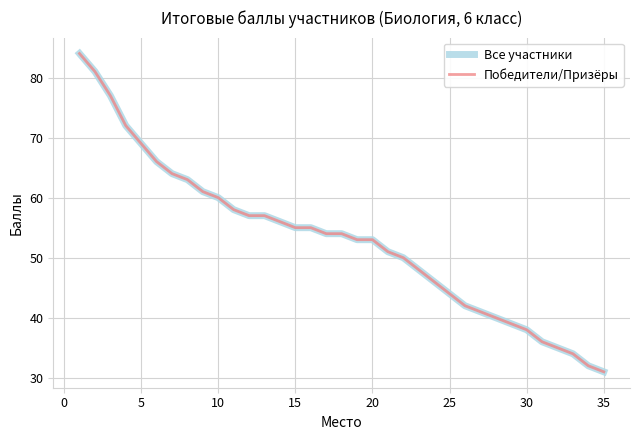

What is the difference between the maximum and second lowest values in the Все участники series?

52